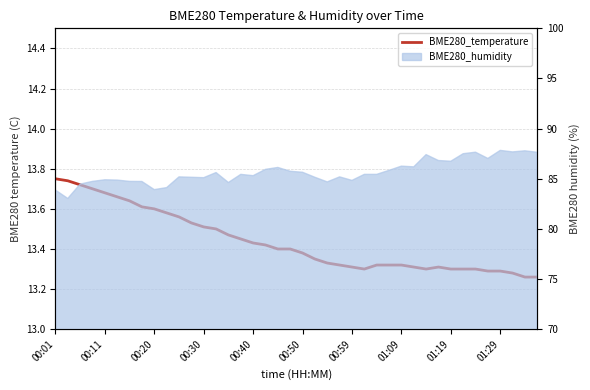

At which category does the data reach its first local peak?

31